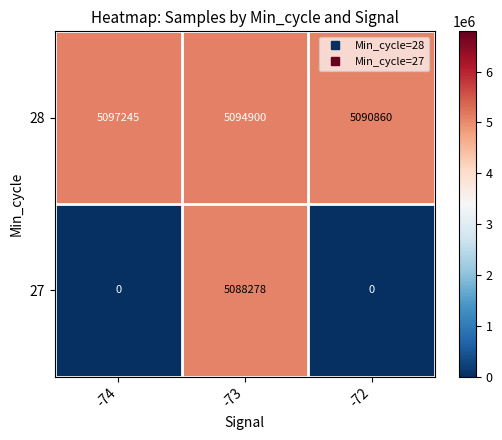

The 27 series shows 0 at -72. True or false?

True